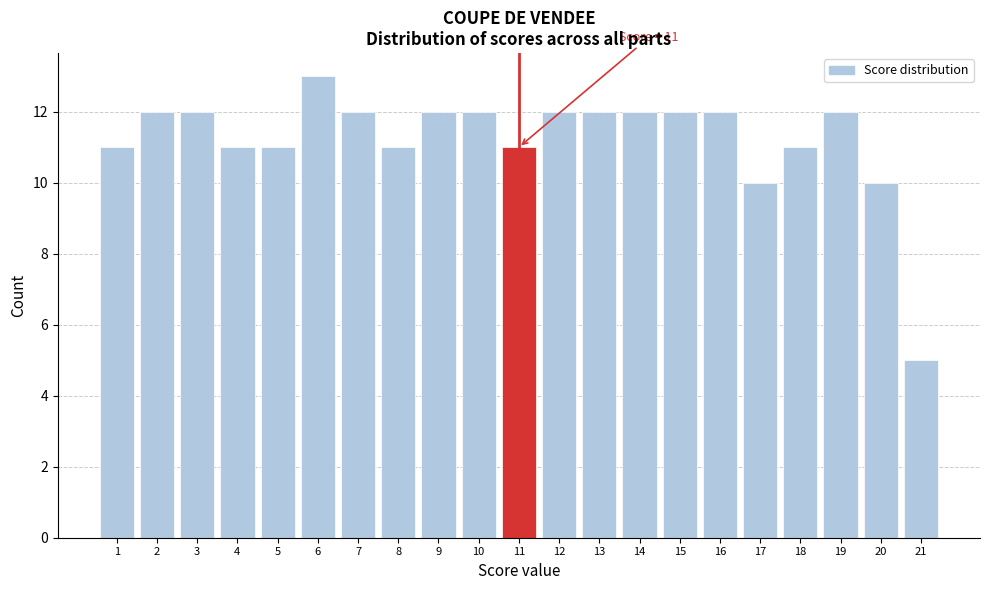

Reading left to right, transcribe all the data shown in this chart.

1=11	2=12	3=12	4=11	5=11	6=13	7=12	8=11	9=12	10=12	11=11	12=12	13=12	14=12	15=12	16=12	17=10	18=11	19=12	20=10	21=5